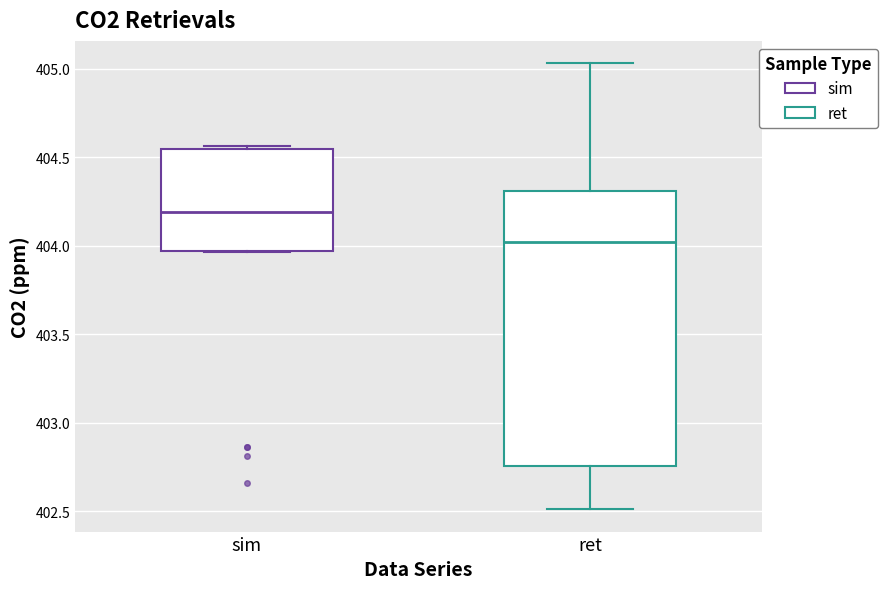

Comparing the boxes themselves (not the whiskers), which one is the tallest?

ret